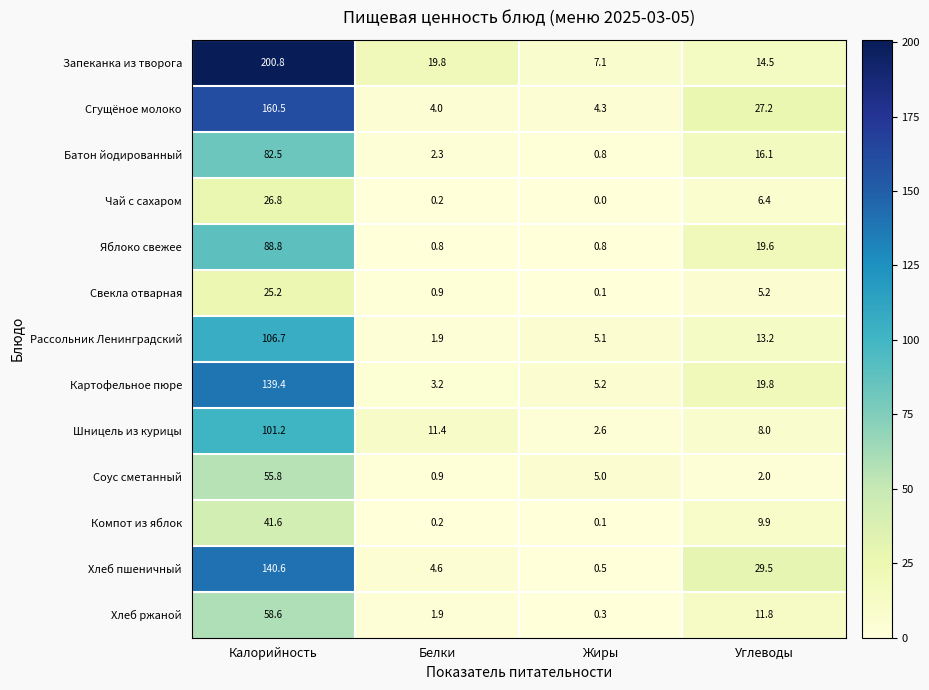

Which series has the largest range (max minus min)?

Запеканка из творога